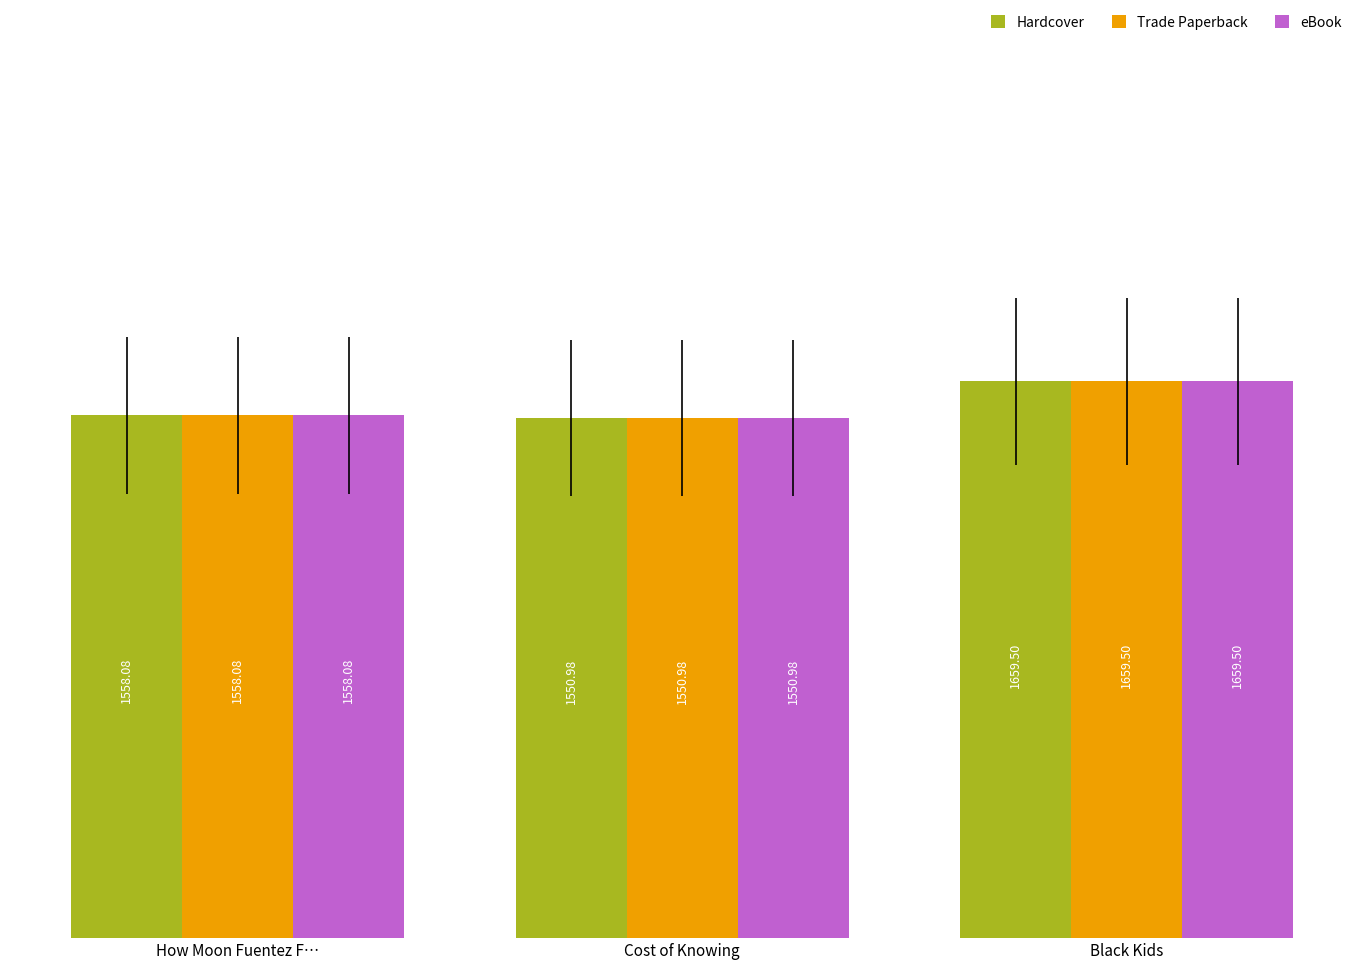

What is the total value across all series at Black Kids?

4978.5